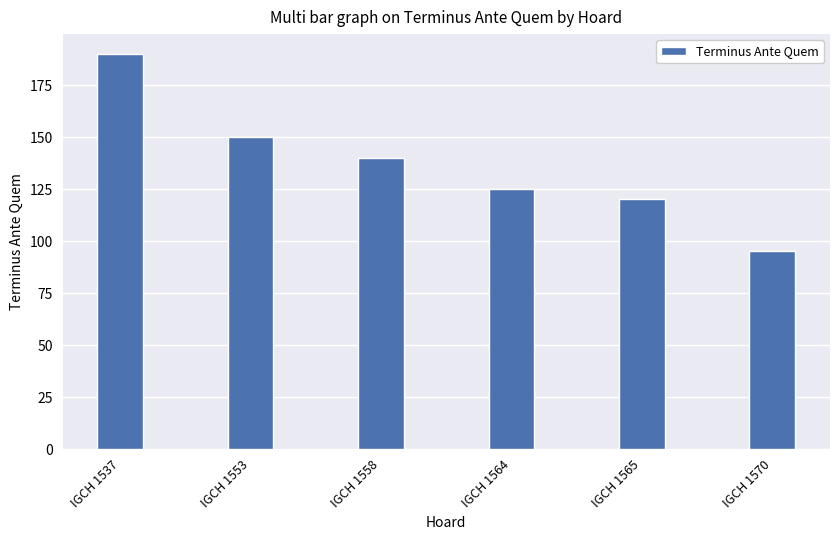

Is it true that the value at IGCH 1553 is 81?

False